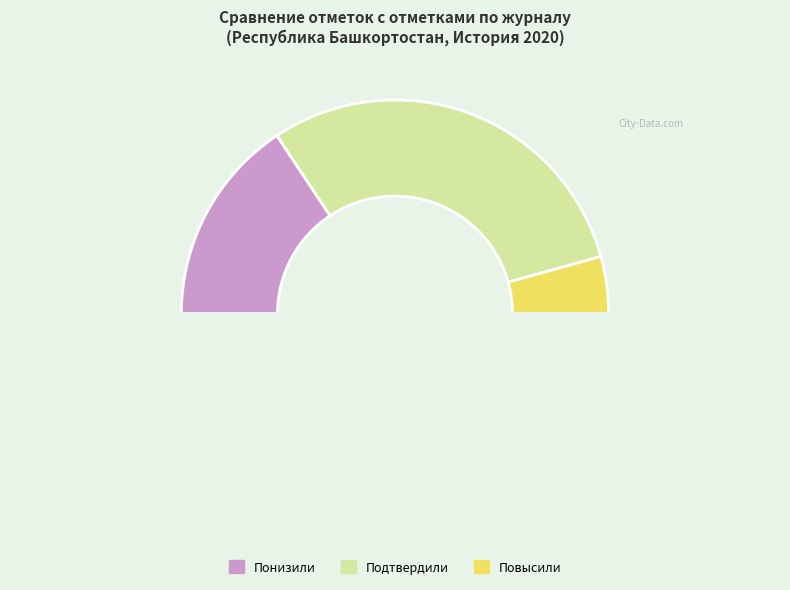

How many slices are in this pie chart?

4